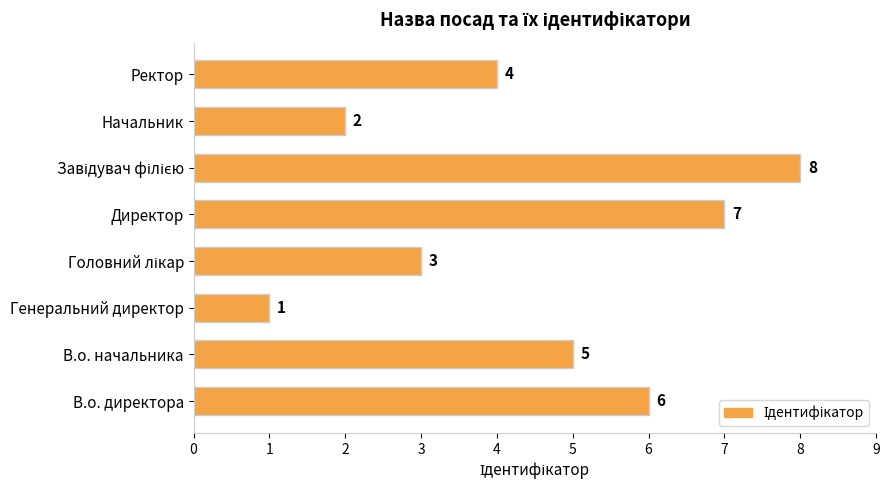

Which has a higher value, Ректор or В.о. директора?

В.о. директора